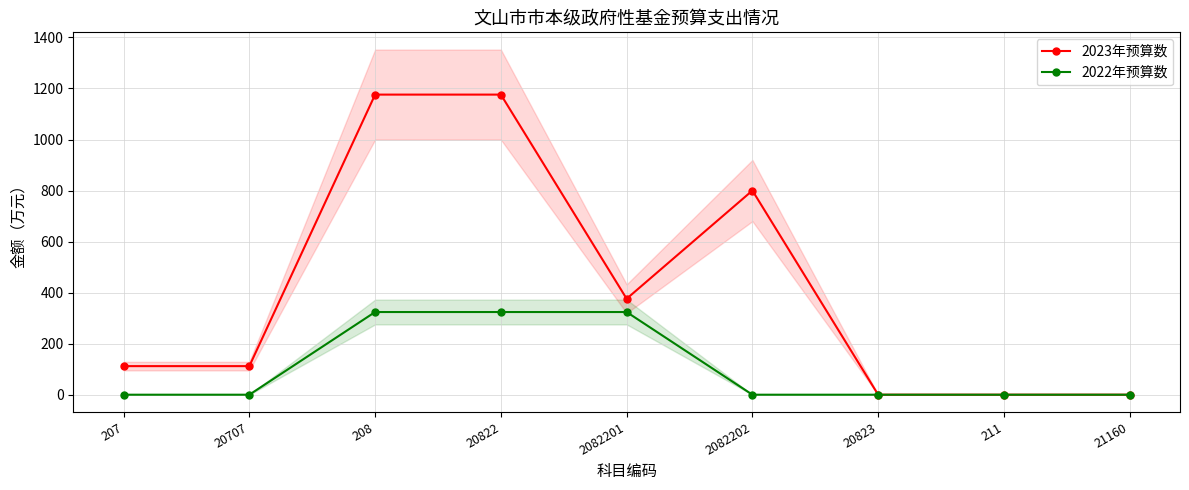

Reading right to left, list all the values displayed in this chart.

2023年预算数: 21160=0	211=0	20823=0	2082202=800	2082201=376	20822=1176	208=1176	20707=112	207=112
2022年预算数: 21160=0	211=0	20823=0	2082202=0	2082201=324	20822=324	208=324	20707=0	207=0